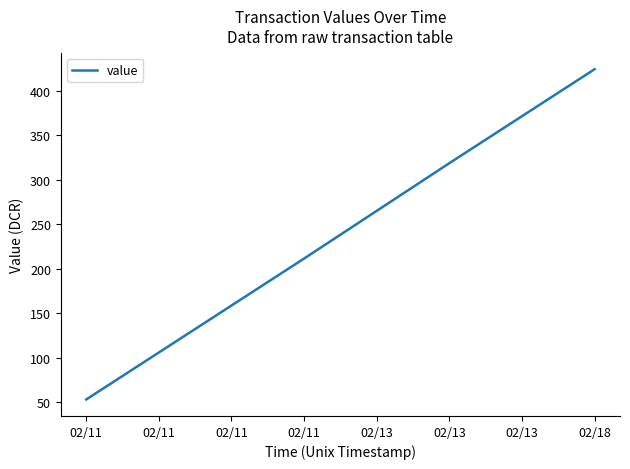

What is the difference between the values at 02/13 and 02/11?

212.9